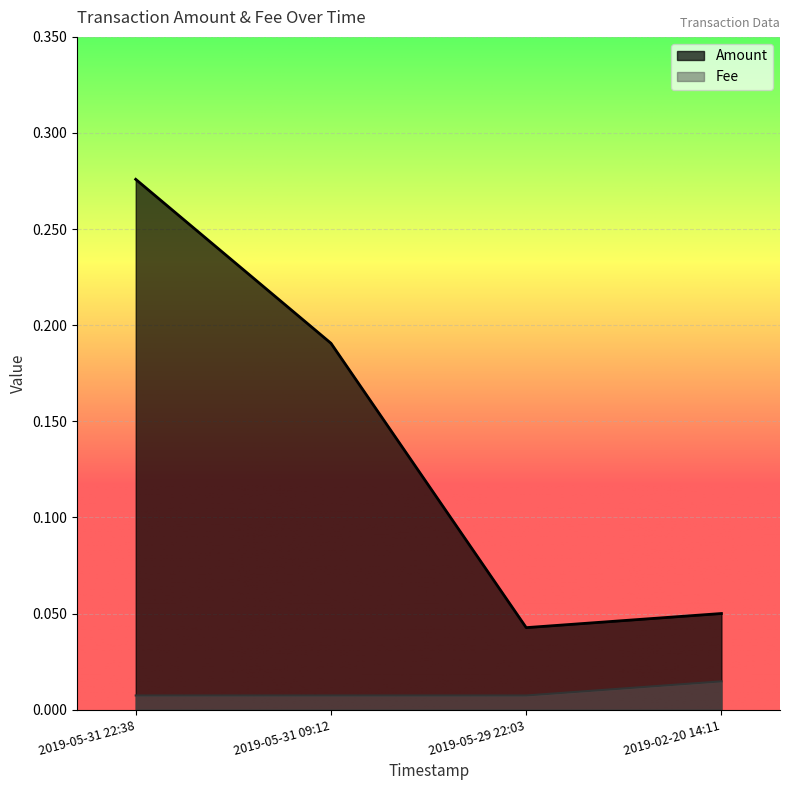

At which category is the sum across all series the highest?

2019-05-31 22:38